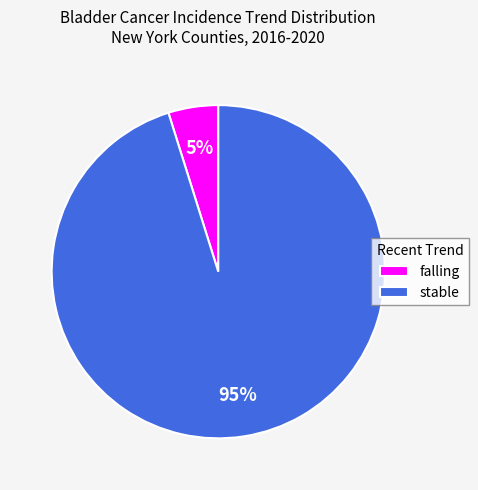

Which slice is the largest?

stable